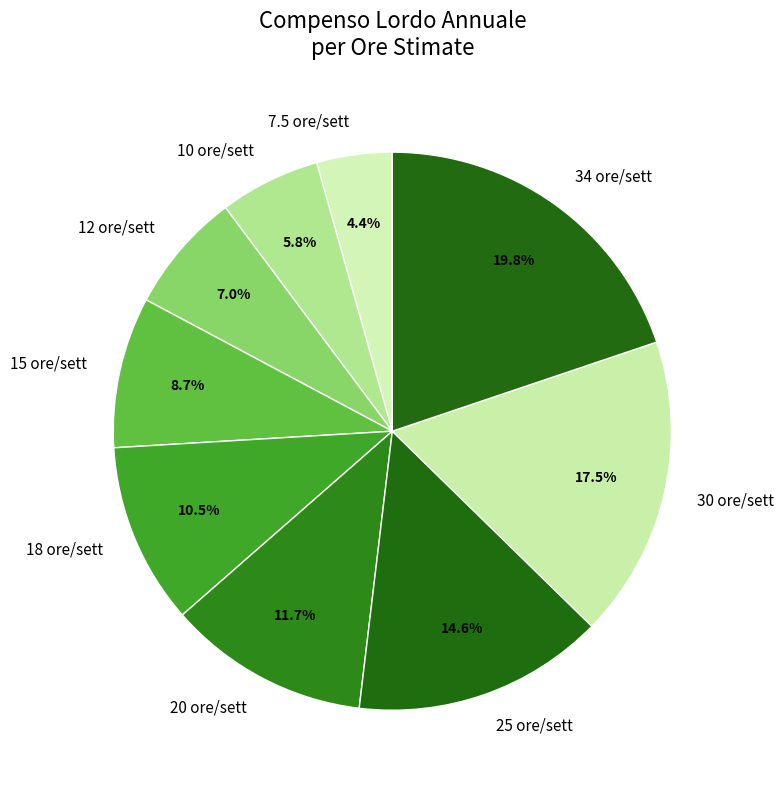

The 25 slice represents 15% of the pie. True or false?

True